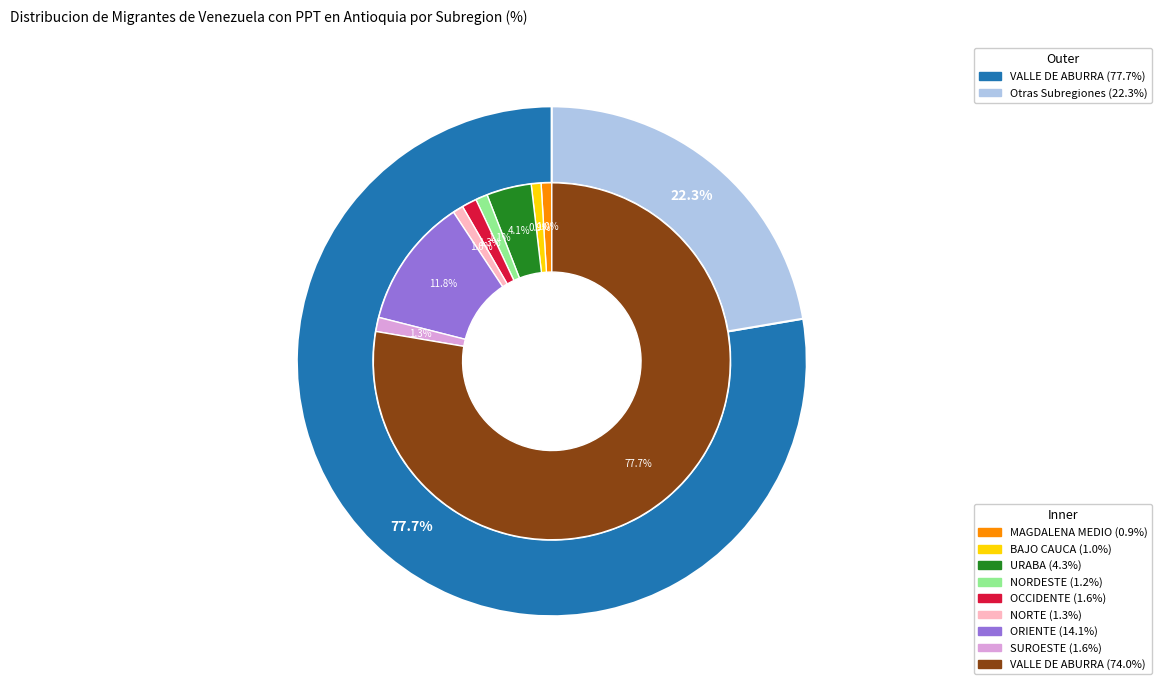

To the nearest percent, what percentage of the pie is URABA?

4%